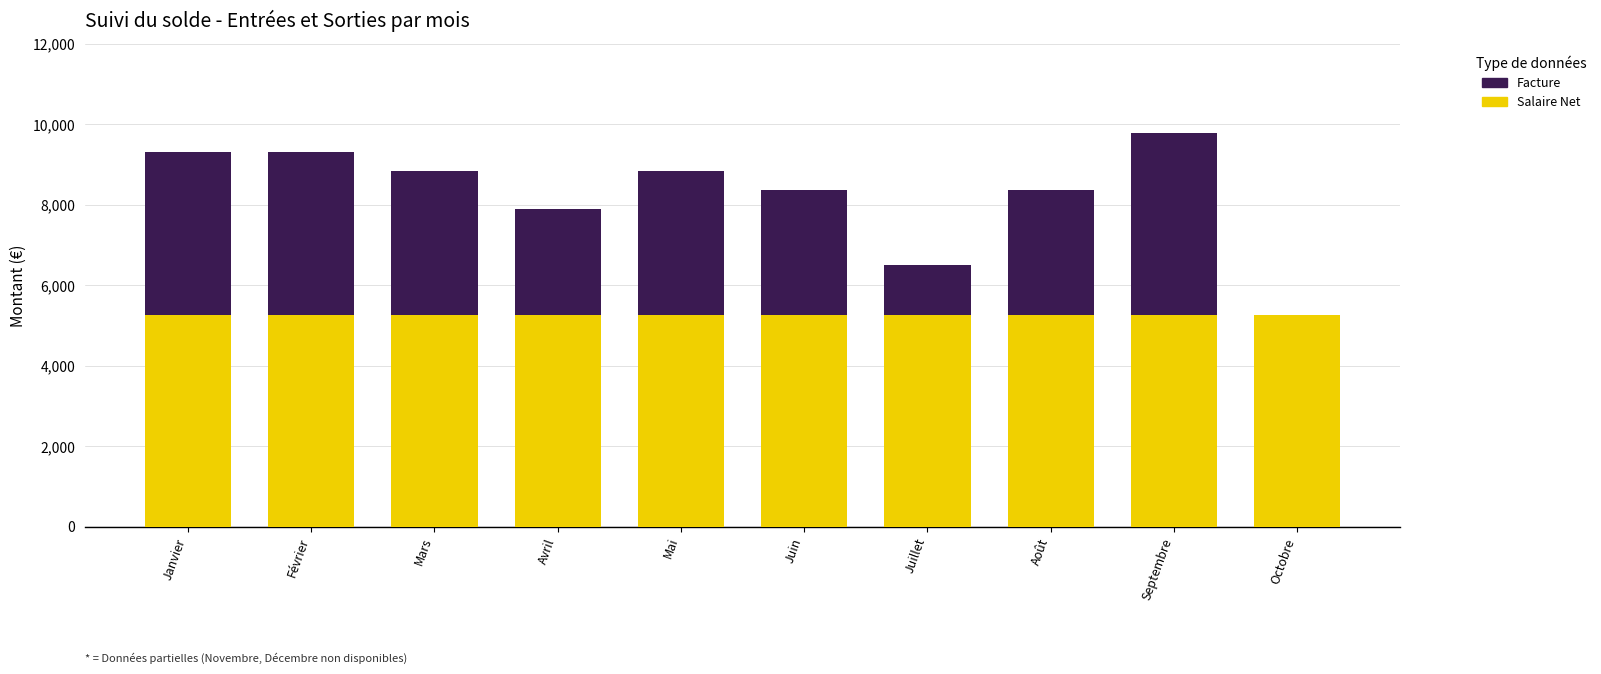

The Salaire Net series shows 5252.6 at Février. True or false?

True